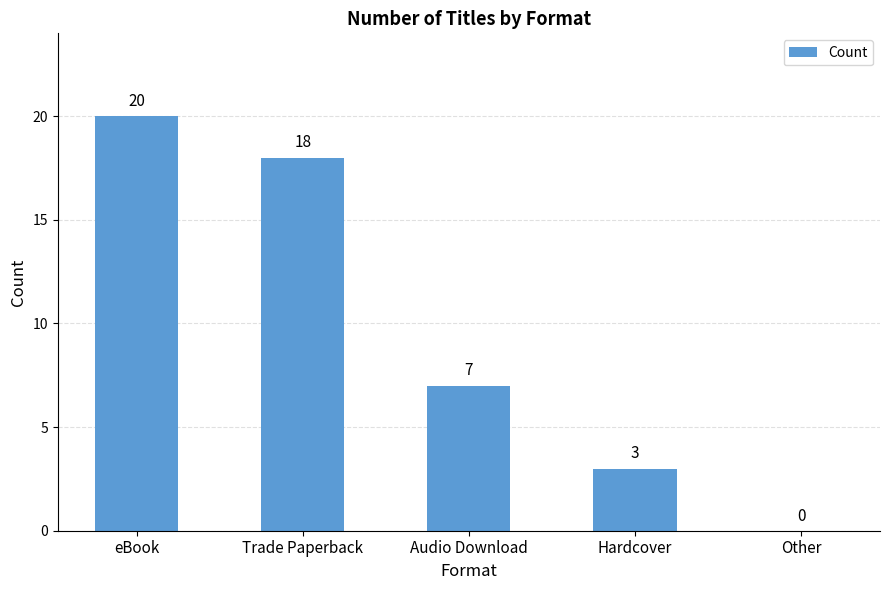

What value does the data have at Hardcover, to the nearest 5?

5